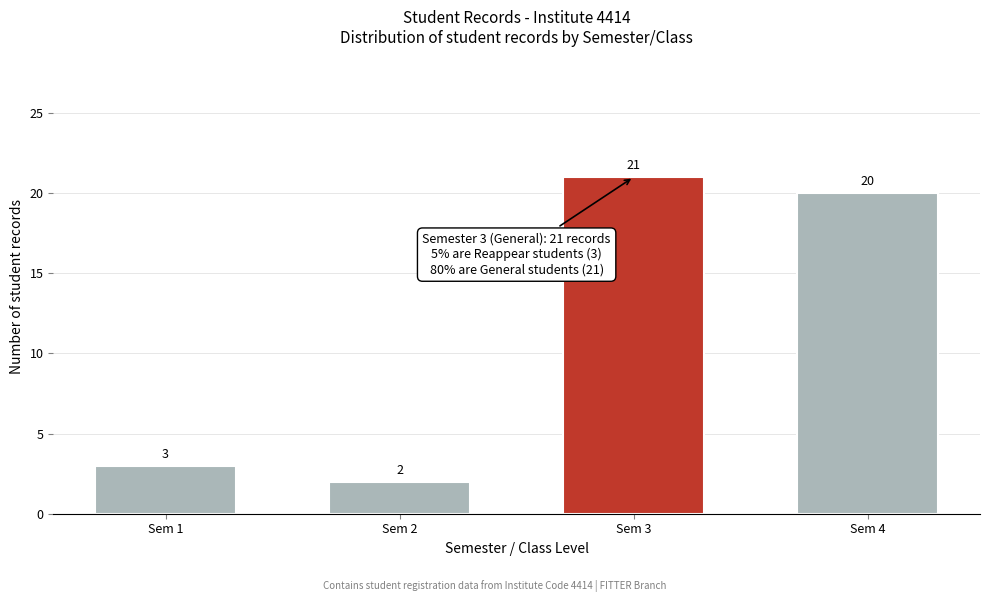

Reading right to left, list all the values displayed in this chart.

Sem 4=20	Sem 3=21	Sem 2=2	Sem 1=3